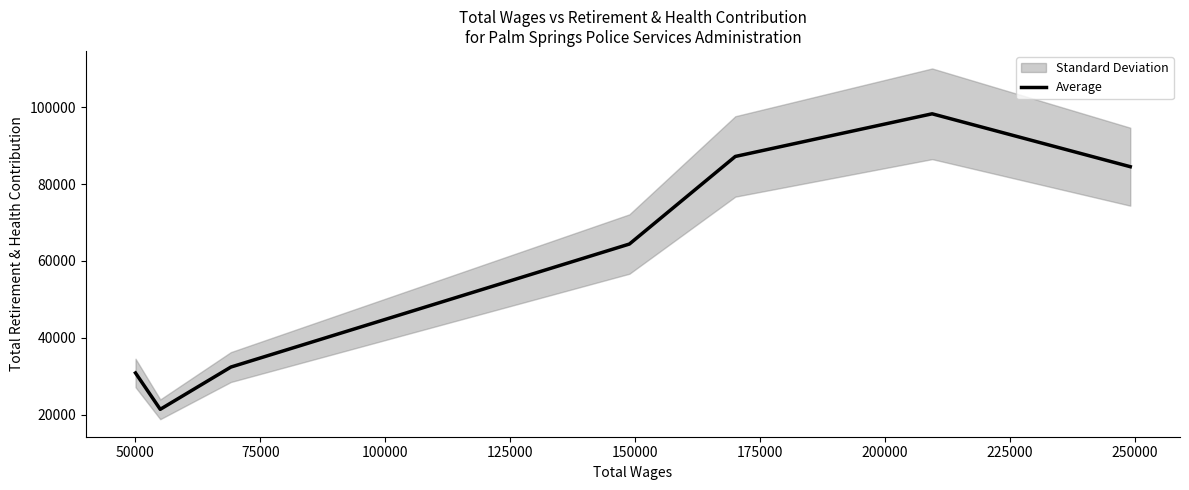

What is the minimum value for Average?

21401